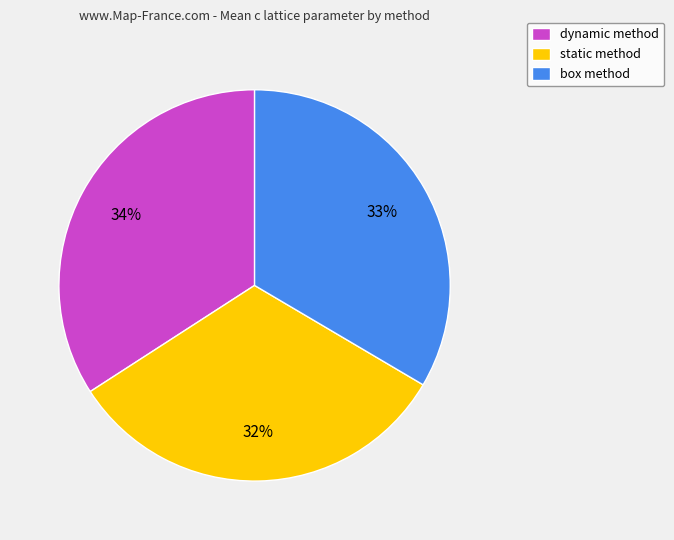

Is box the majority of the pie?

No